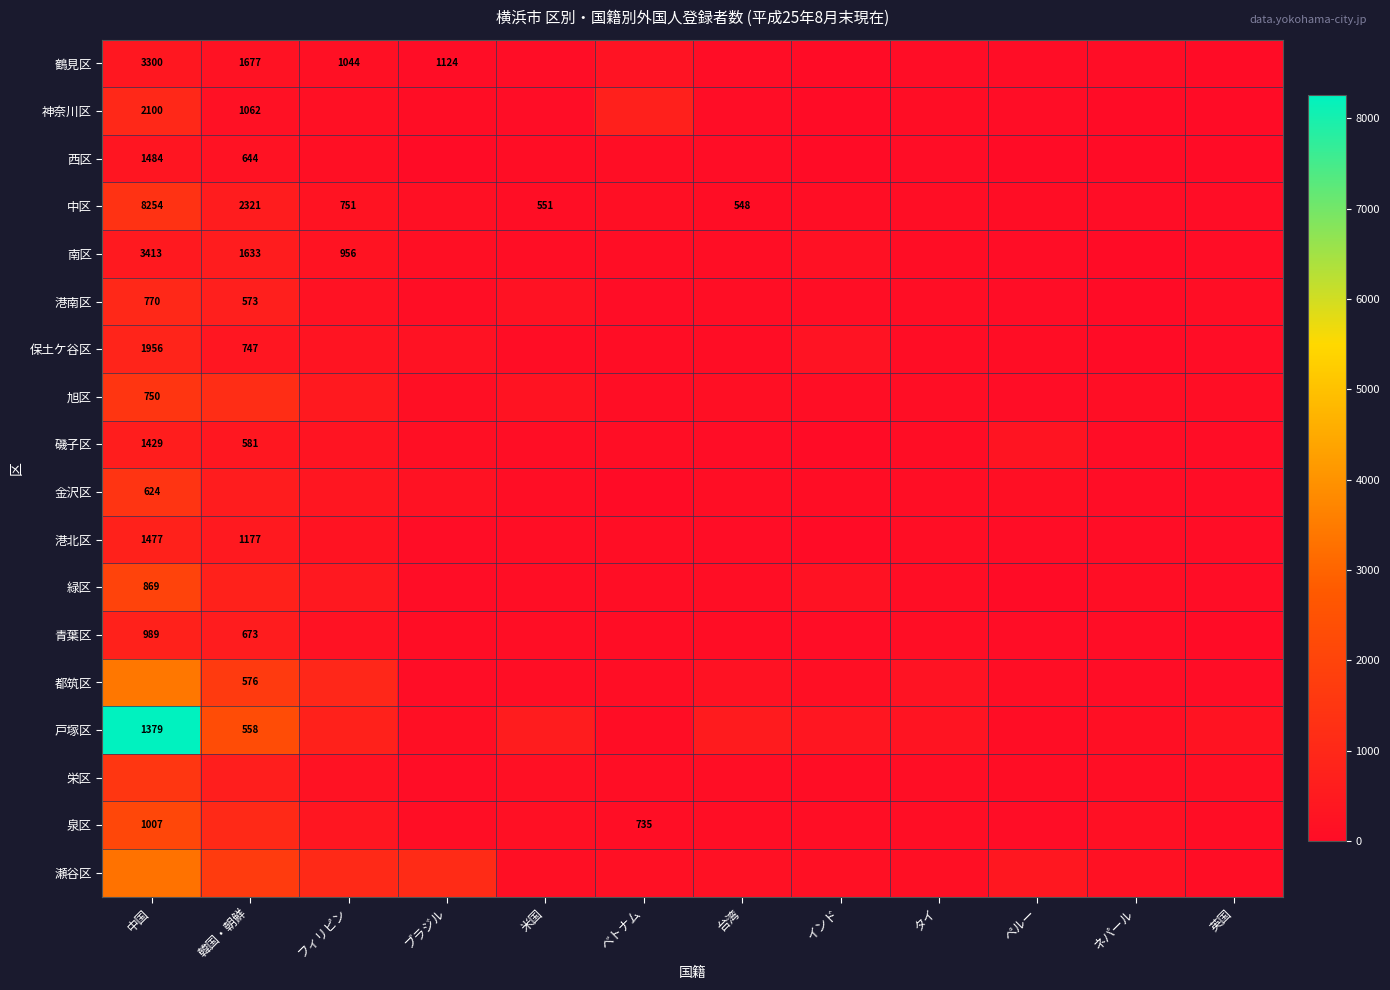

Which label corresponds to the largest value in the chart?

中国